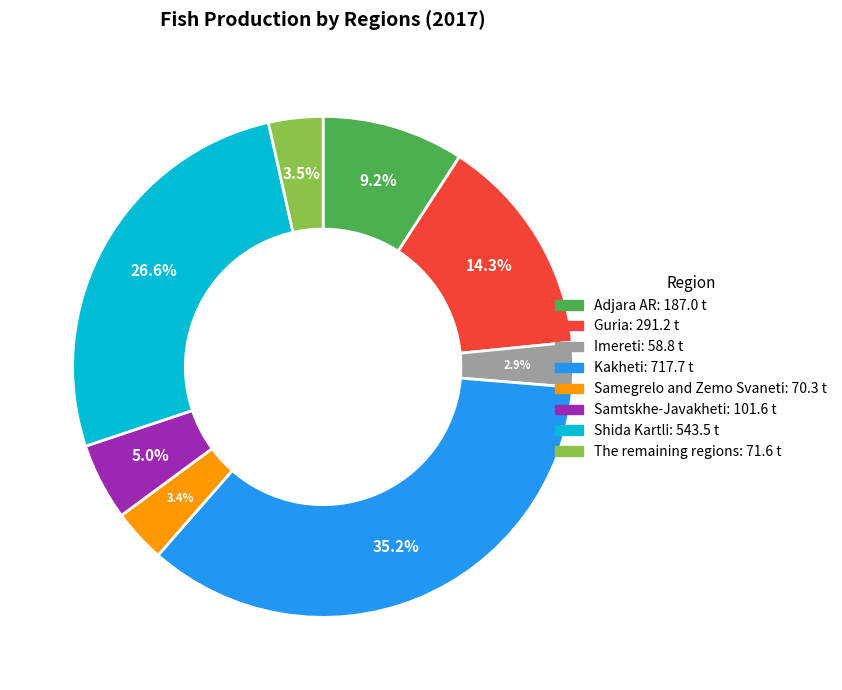

How many segments does this pie chart have?

8